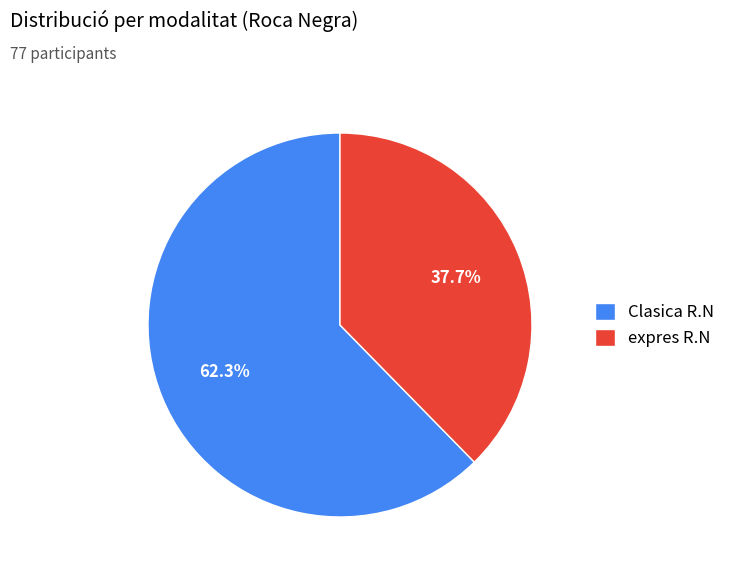

Is it true that Clasica R.N is 51% of the pie?

False